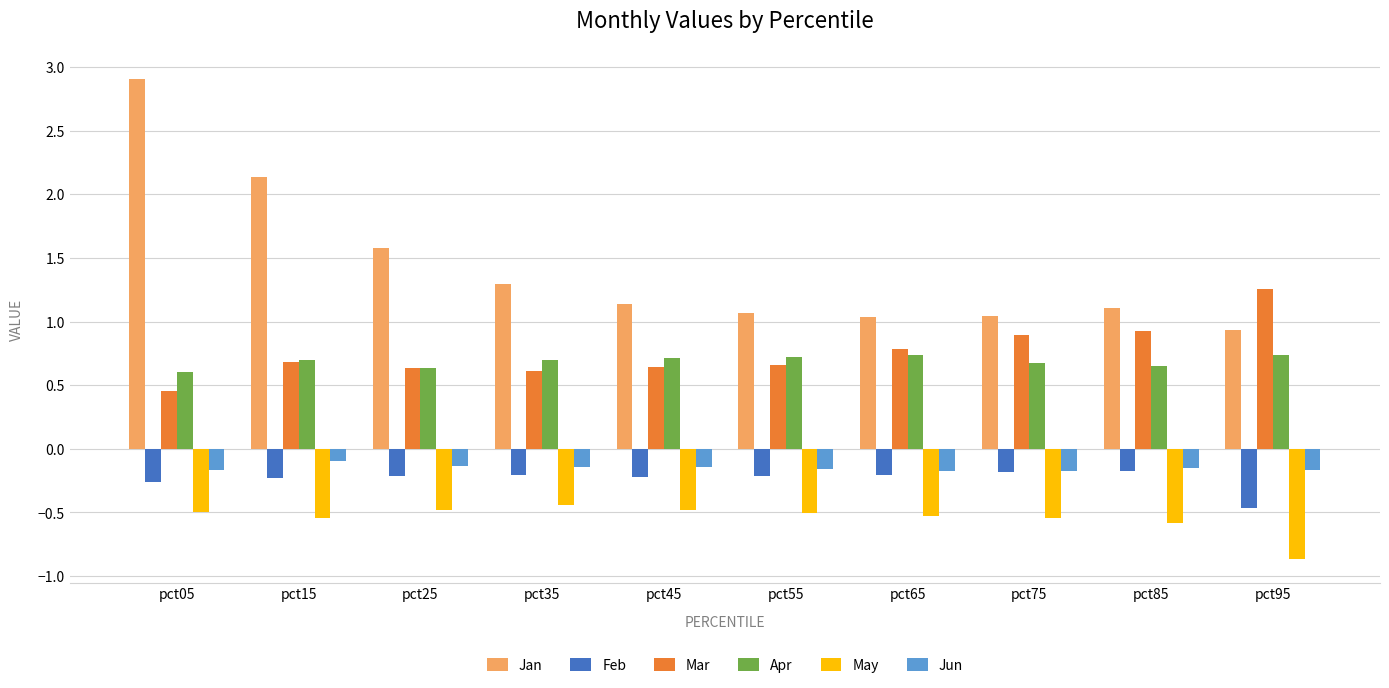

Where is Mar nearest to the value 0?

pct05